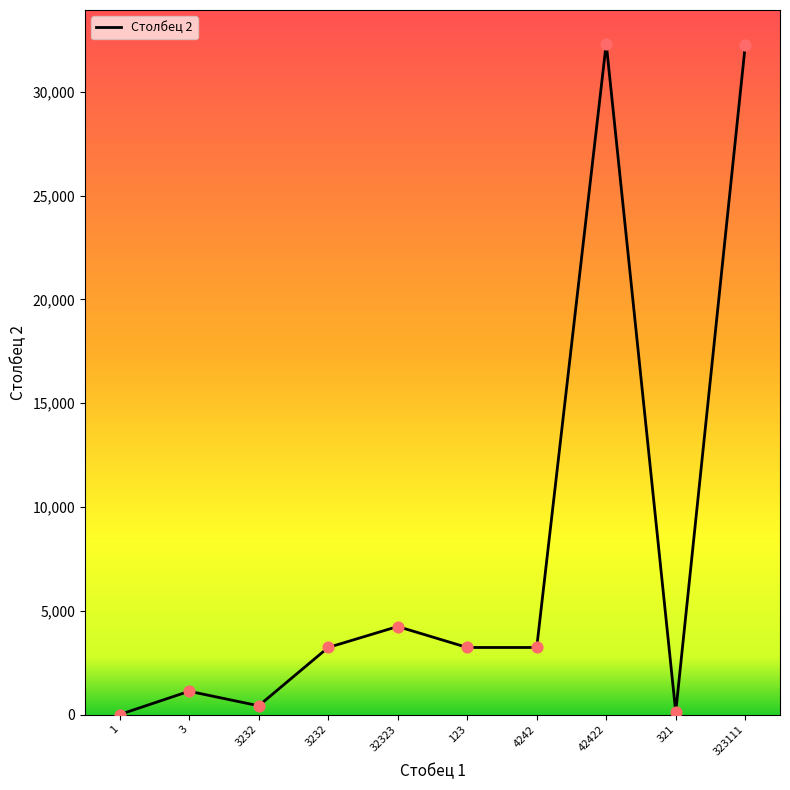

Does the chart have visible grid lines?

No